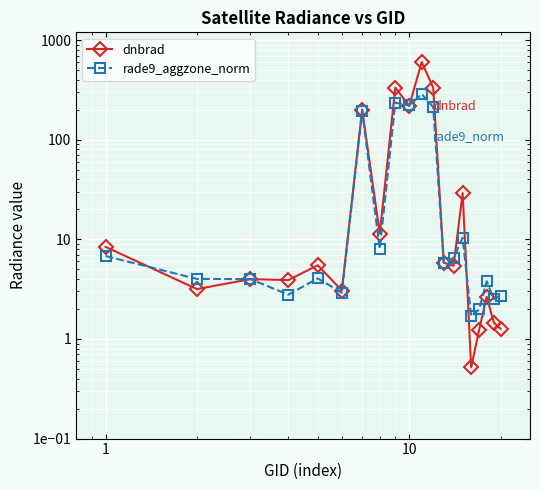

What is the difference between the maximum and minimum values in the dnbrad series?

603.8